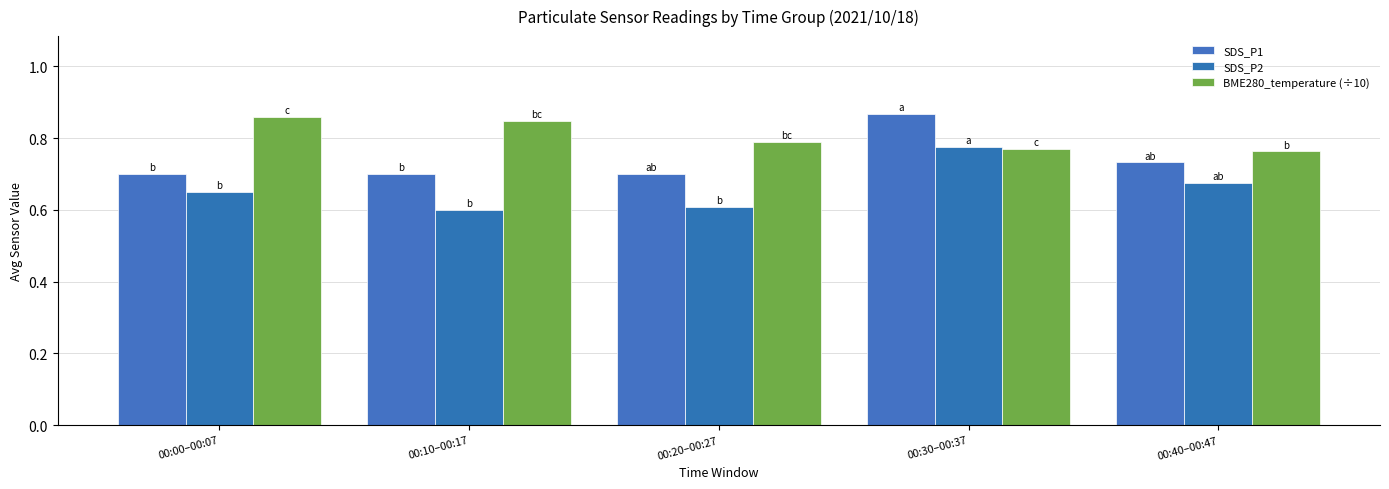

The BME280_temperature (÷10) series shows 0.3 at 00:40–00:47. True or false?

False